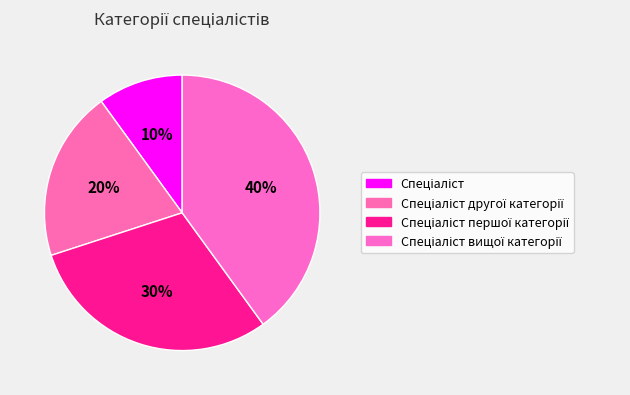

Is there any slice that represents more than half of the pie?

No